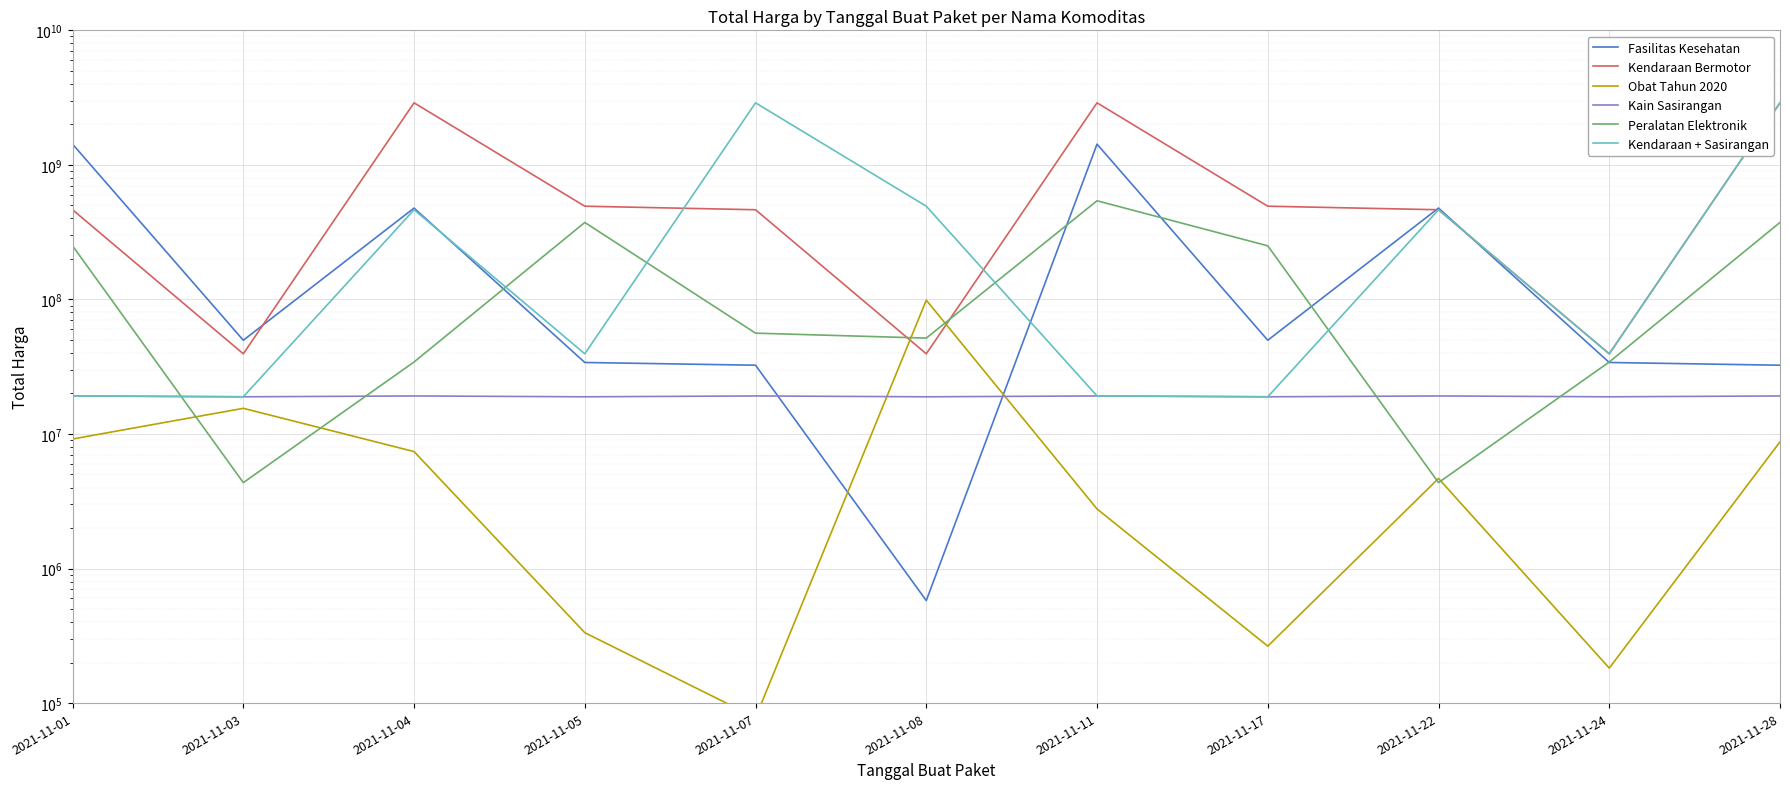

At which label does Kendaraan Bermotor reach its peak?

2021-11-04